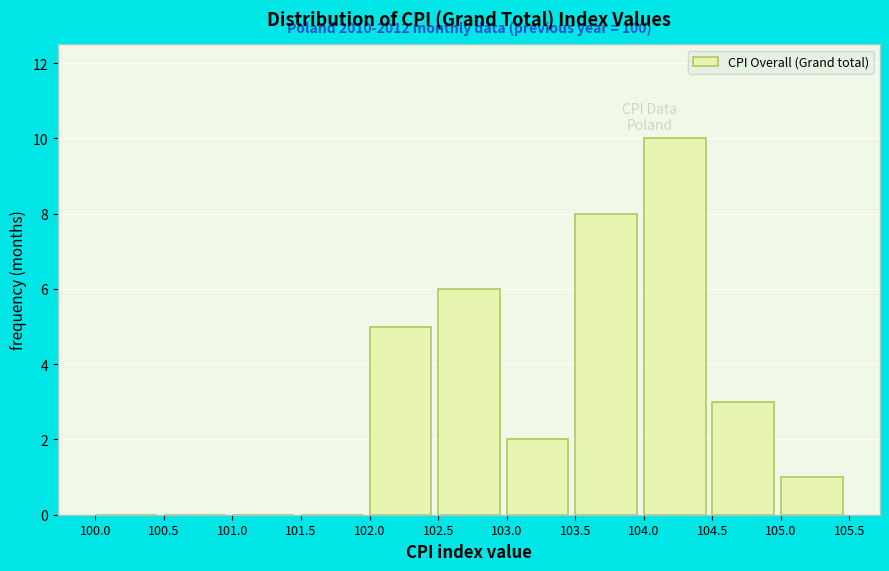

Which range on the x-axis has the tallest bar?

104.0 to 104.5